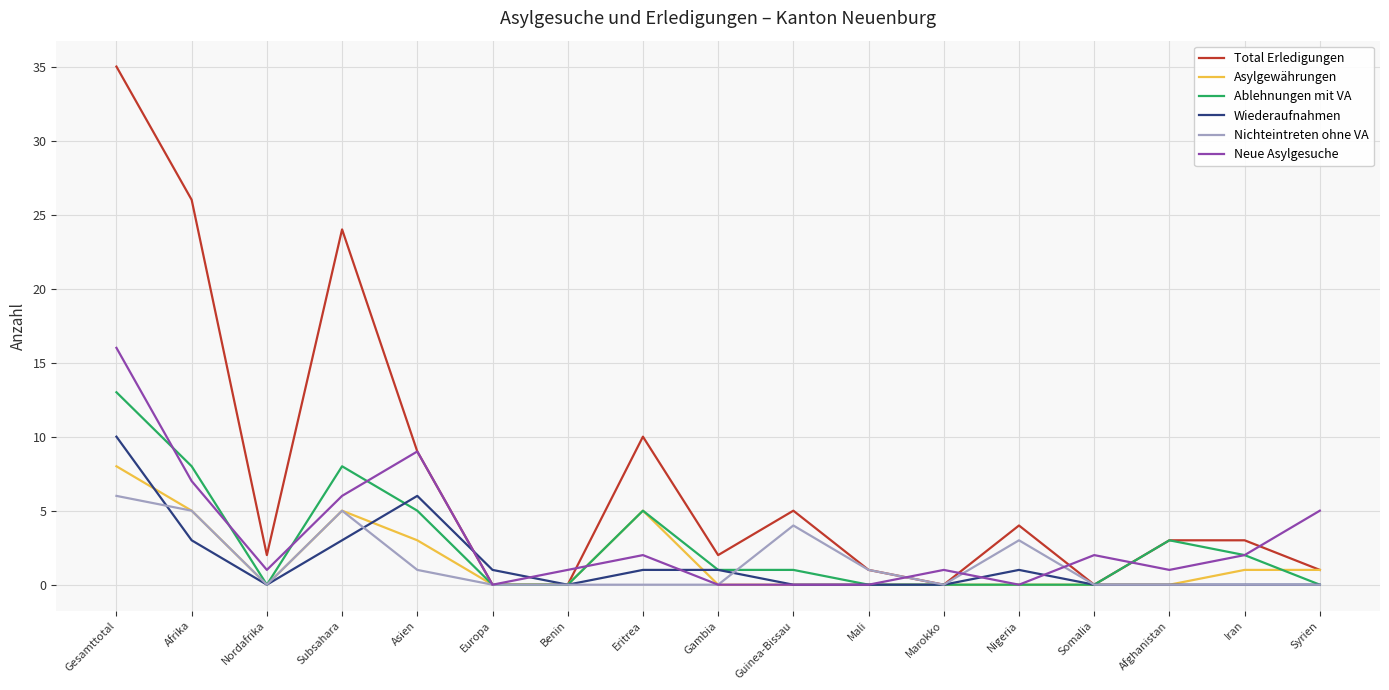

Reading right to left, list all the values displayed in this chart.

Total Erledigungen: Syrien=1	Iran=3	Afghanistan=3	Somalia=0	Nigeria=4	Marokko=0	Mali=1	Guinea-Bissau=5	Gambia=2	Eritrea=10	Benin=0	Europa=0	Asien=9	Subsahara=24	Nordafrika=2	Afrika=26	Gesamttotal=35
Asylgewährungen: Syrien=1	Iran=1	Afghanistan=0	Somalia=0	Nigeria=0	Marokko=0	Mali=0	Guinea-Bissau=0	Gambia=0	Eritrea=5	Benin=0	Europa=0	Asien=3	Subsahara=5	Nordafrika=0	Afrika=5	Gesamttotal=8
Ablehnungen mit VA: Syrien=0	Iran=2	Afghanistan=3	Somalia=0	Nigeria=0	Marokko=0	Mali=0	Guinea-Bissau=1	Gambia=1	Eritrea=5	Benin=0	Europa=0	Asien=5	Subsahara=8	Nordafrika=0	Afrika=8	Gesamttotal=13
Wiederaufnahmen: Syrien=0	Iran=0	Afghanistan=0	Somalia=0	Nigeria=1	Marokko=0	Mali=0	Guinea-Bissau=0	Gambia=1	Eritrea=1	Benin=0	Europa=1	Asien=6	Subsahara=3	Nordafrika=0	Afrika=3	Gesamttotal=10
Nichteintreten ohne VA: Syrien=0	Iran=0	Afghanistan=0	Somalia=0	Nigeria=3	Marokko=0	Mali=1	Guinea-Bissau=4	Gambia=0	Eritrea=0	Benin=0	Europa=0	Asien=1	Subsahara=5	Nordafrika=0	Afrika=5	Gesamttotal=6
Neue Asylgesuche: Syrien=5	Iran=2	Afghanistan=1	Somalia=2	Nigeria=0	Marokko=1	Mali=0	Guinea-Bissau=0	Gambia=0	Eritrea=2	Benin=1	Europa=0	Asien=9	Subsahara=6	Nordafrika=1	Afrika=7	Gesamttotal=16